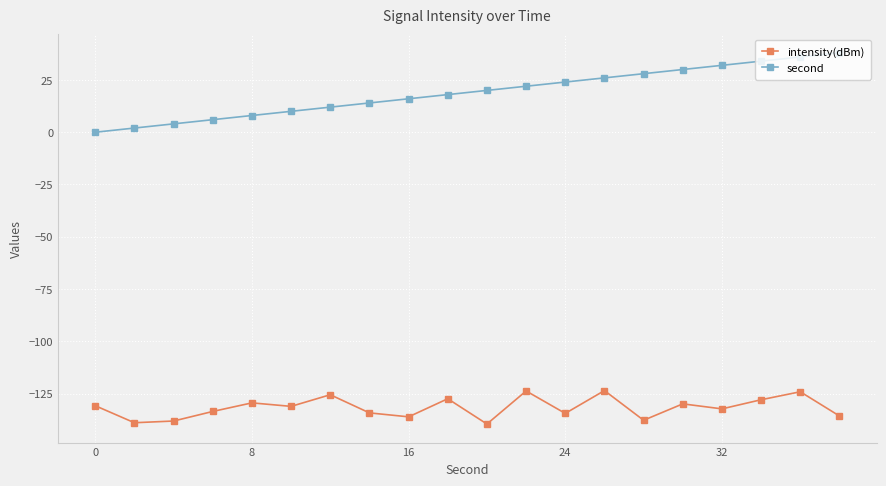

What is the smallest value displayed?

-139.6